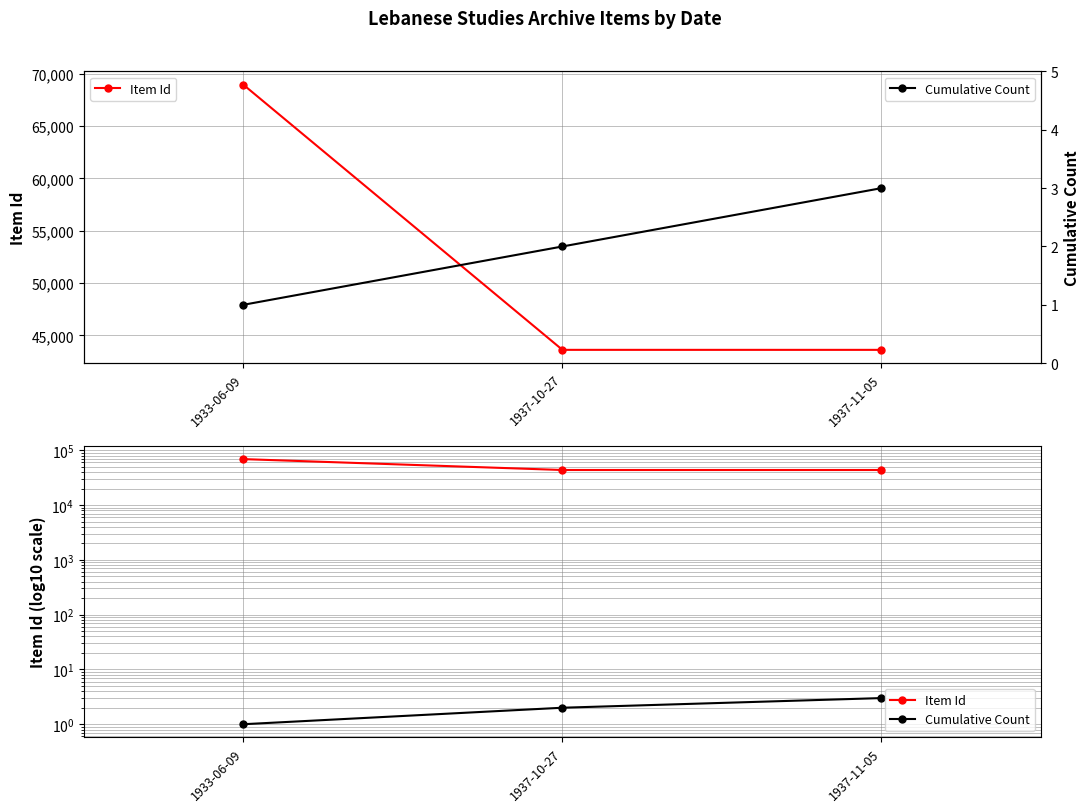

Rank the series by their maximum value, from highest to lowest.

Item Id, Cumulative Count